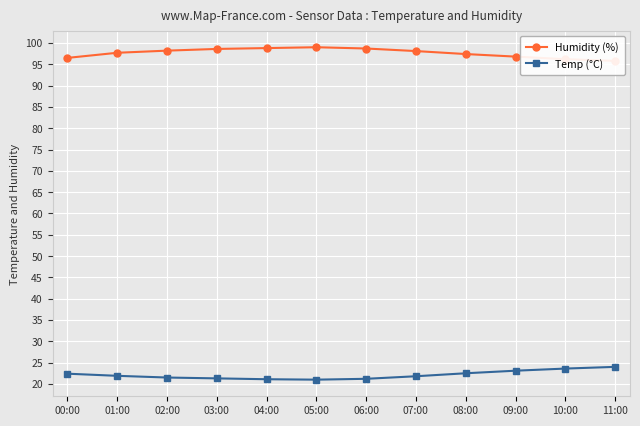

True or false: Humidity (%) and Temp (°C) cross at least once.

False